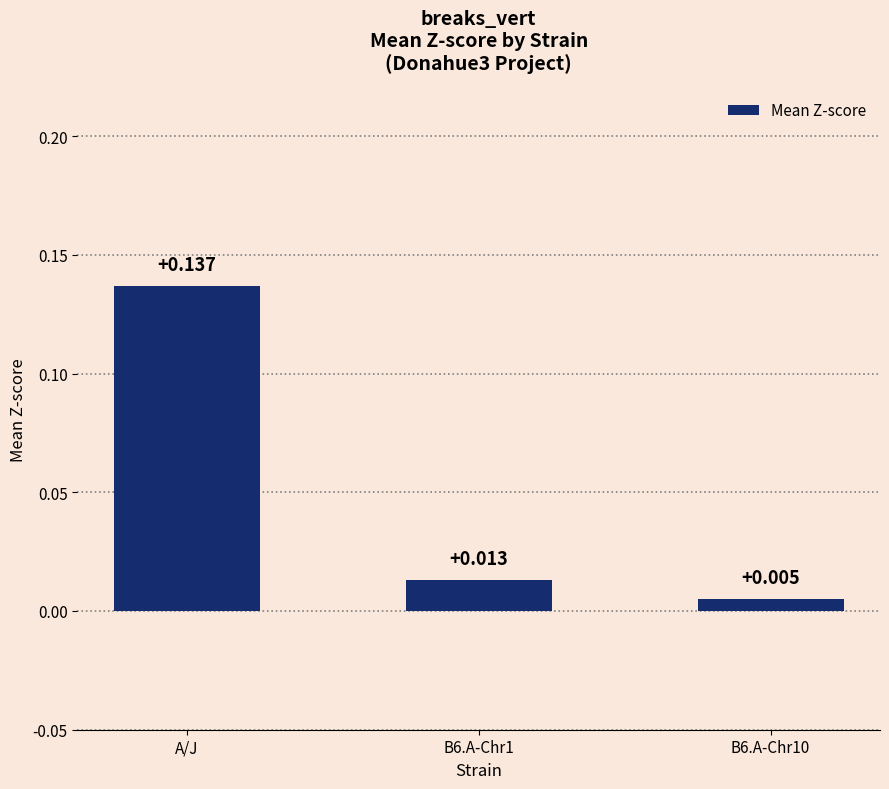

At which category does the chart reach its peak across all series?

A/J